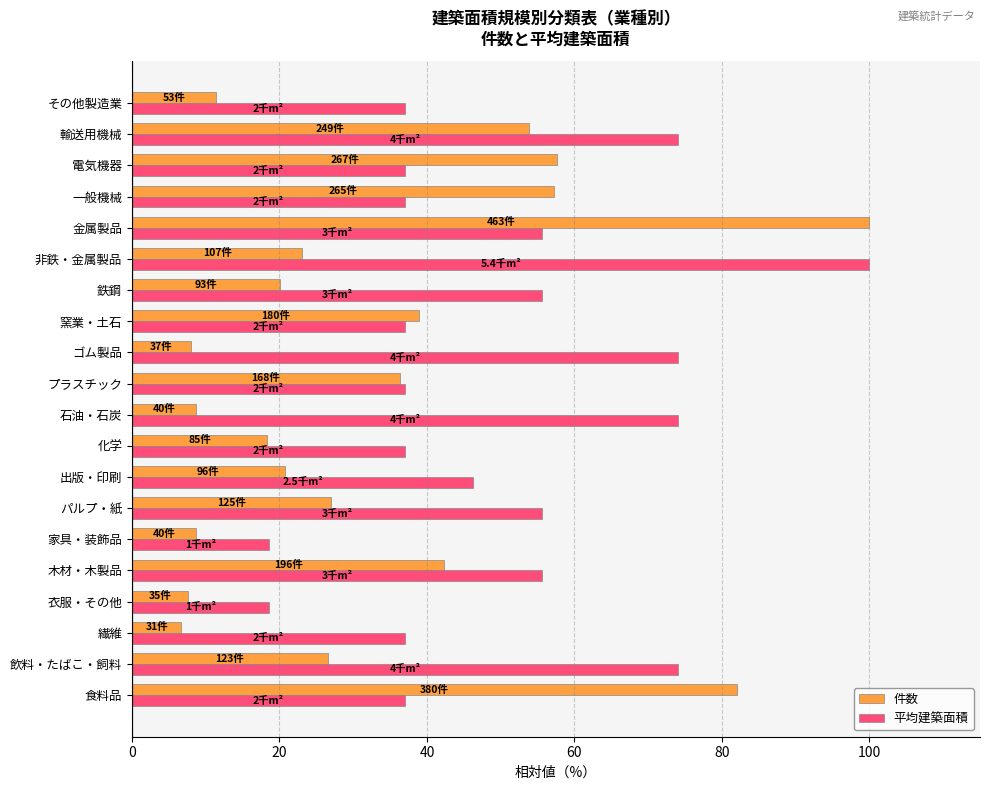

The 平均建築面積 series shows 3.8 at 衣服・その他. True or false?

False